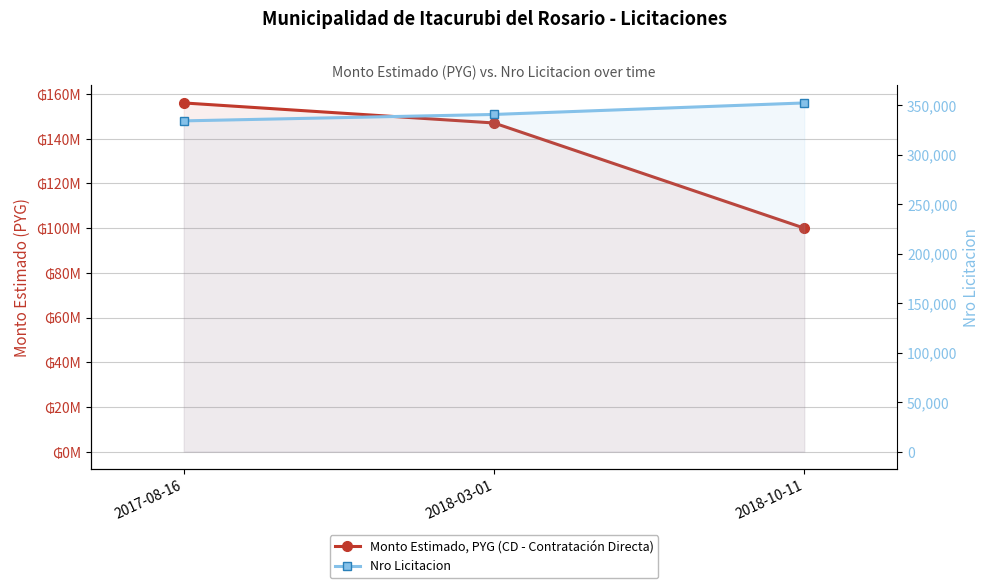

What is the greatest value displayed?

155960000